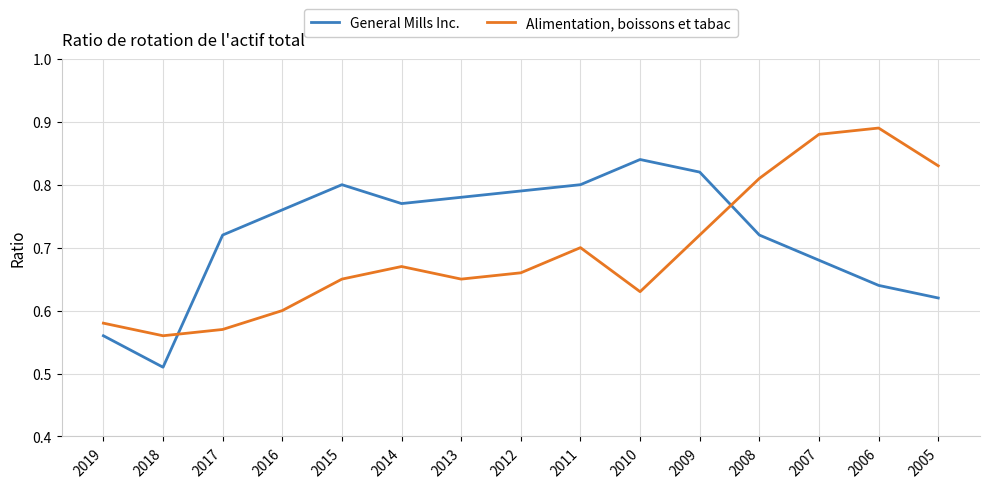

Between 2018 and 2008, which series saw the biggest shift?

Alimentation, boissons et tabac